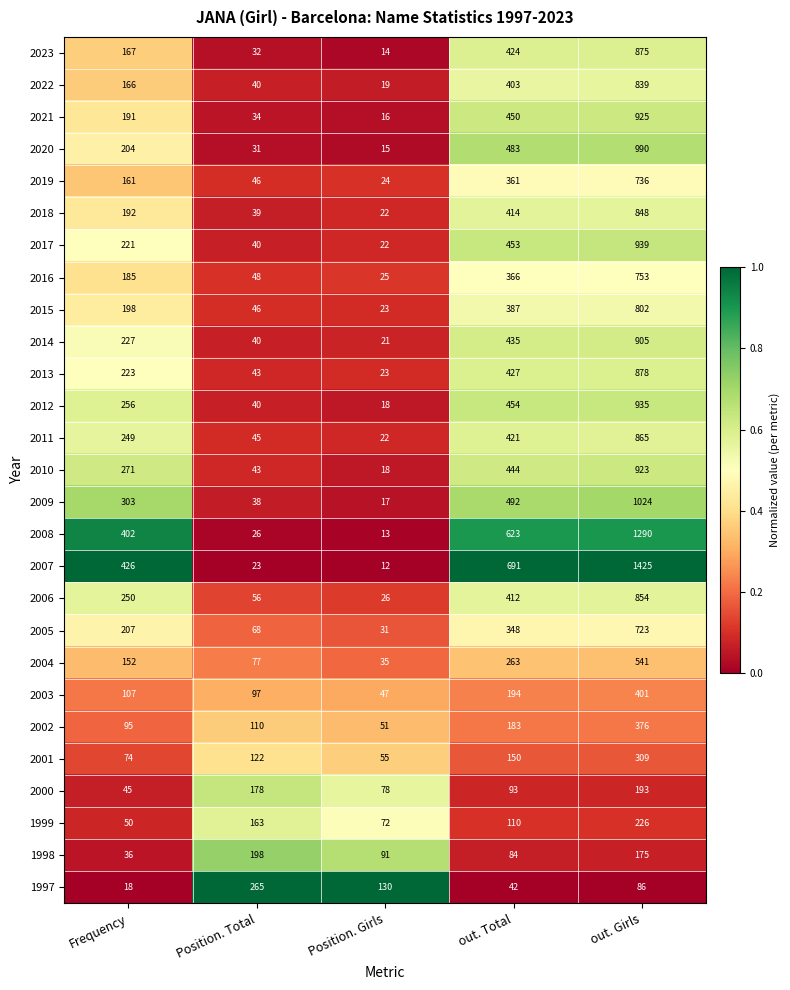

What is the lowest value of the 2001 series?

55